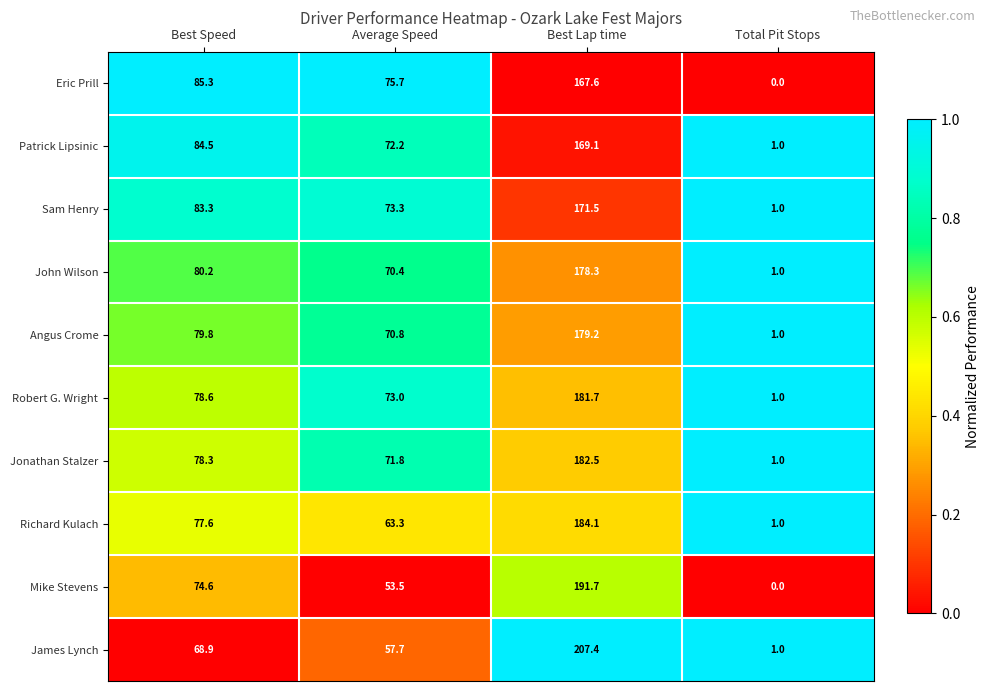

Count the number of data series in this chart.

10